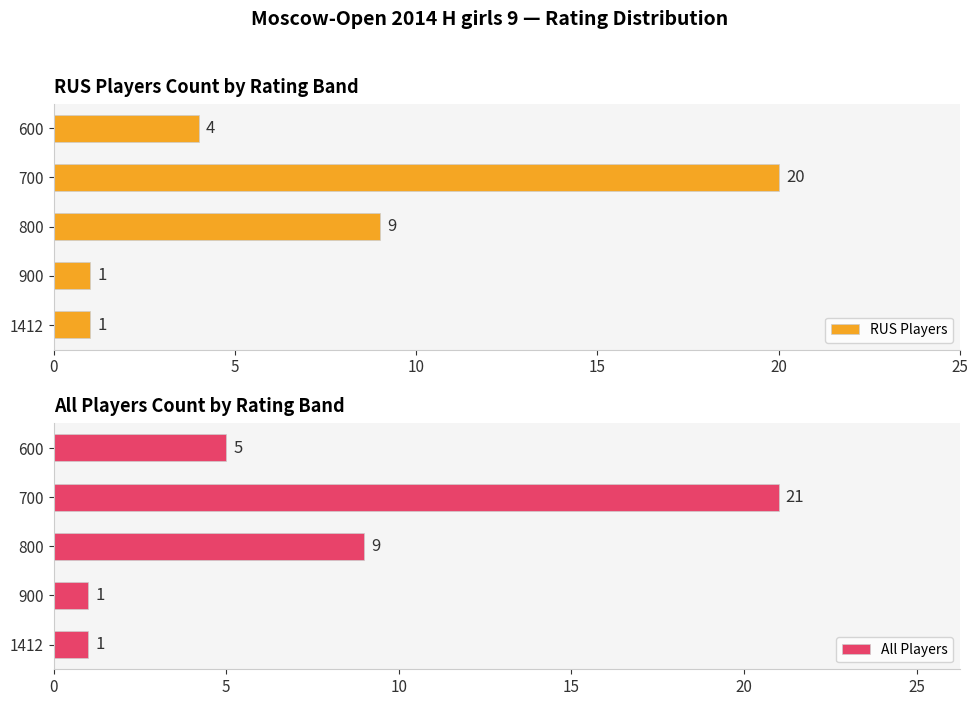

The RUS Players series shows 30 at 700. True or false?

False